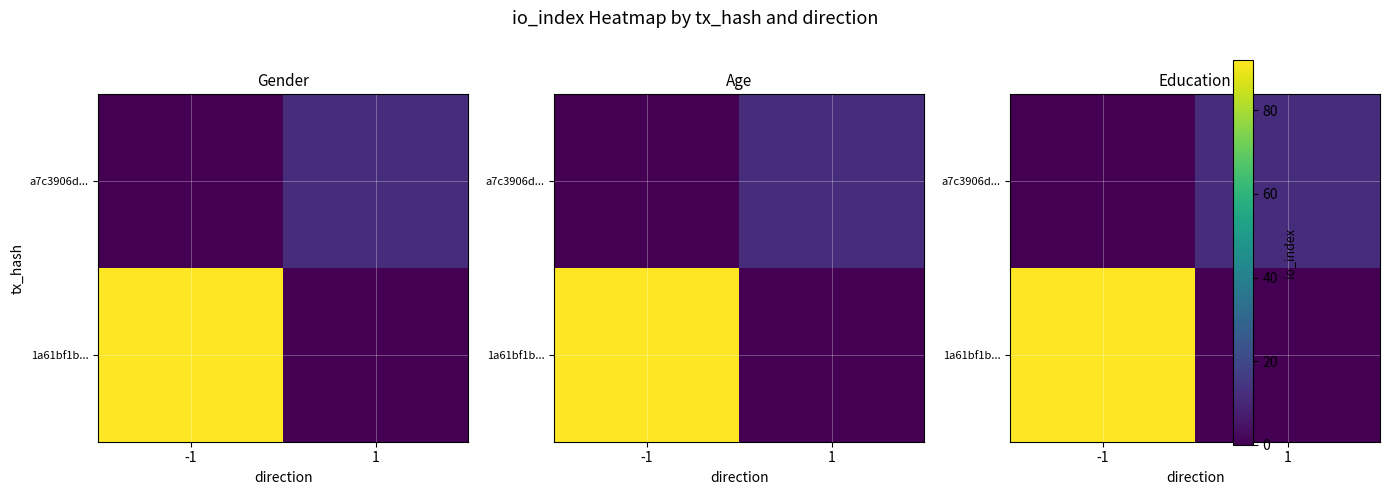

Is the value of row_1 at 1 greater than the value of row_0 at -1?

No